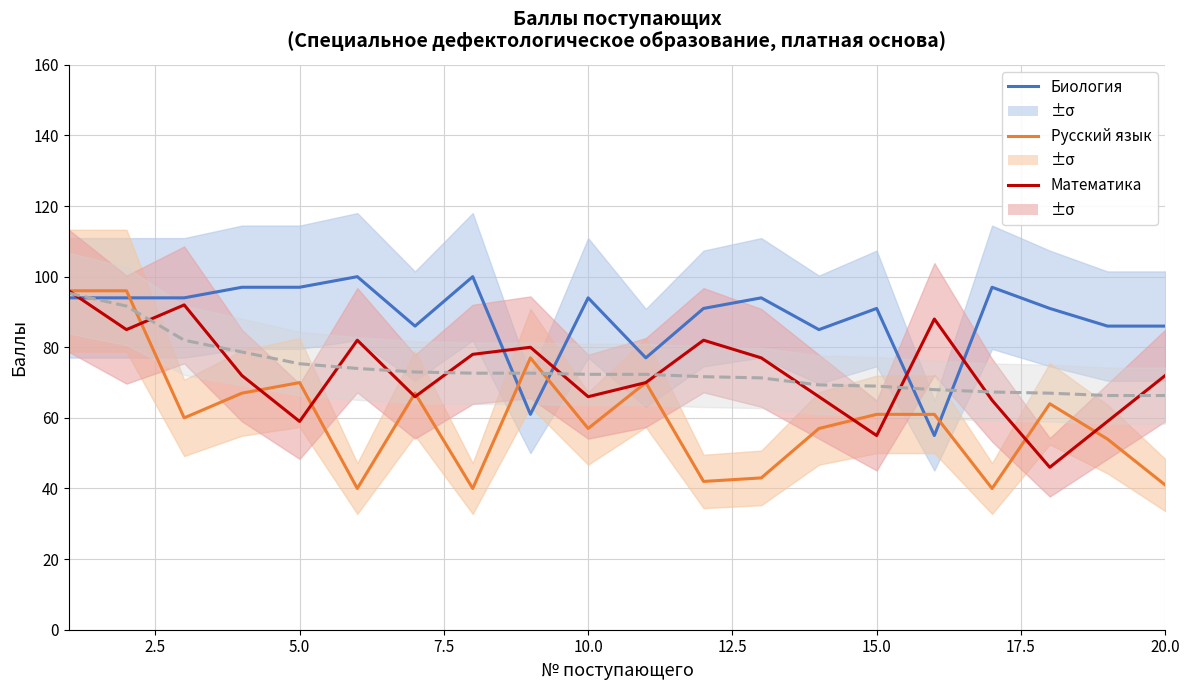

What is the difference between the maximum and minimum values in the Биология series?

45.0